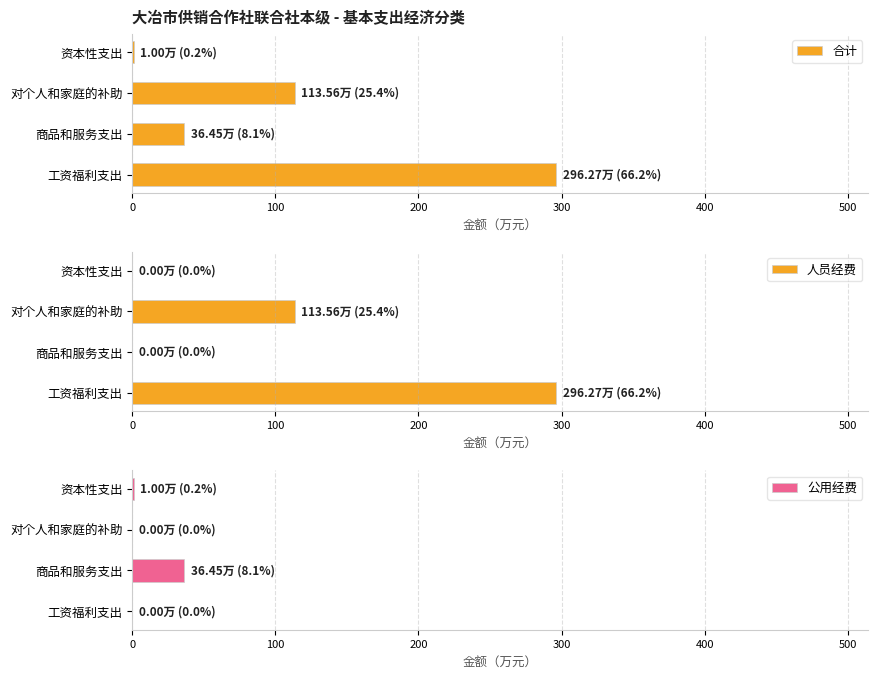

The 人员经费 series shows 162.5 at 对个人和家庭的补助. True or false?

False